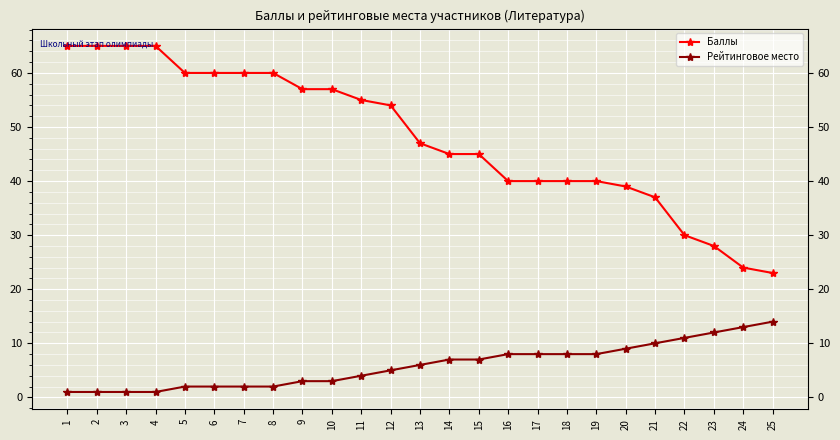

Which series has the widest spread of values?

Баллы